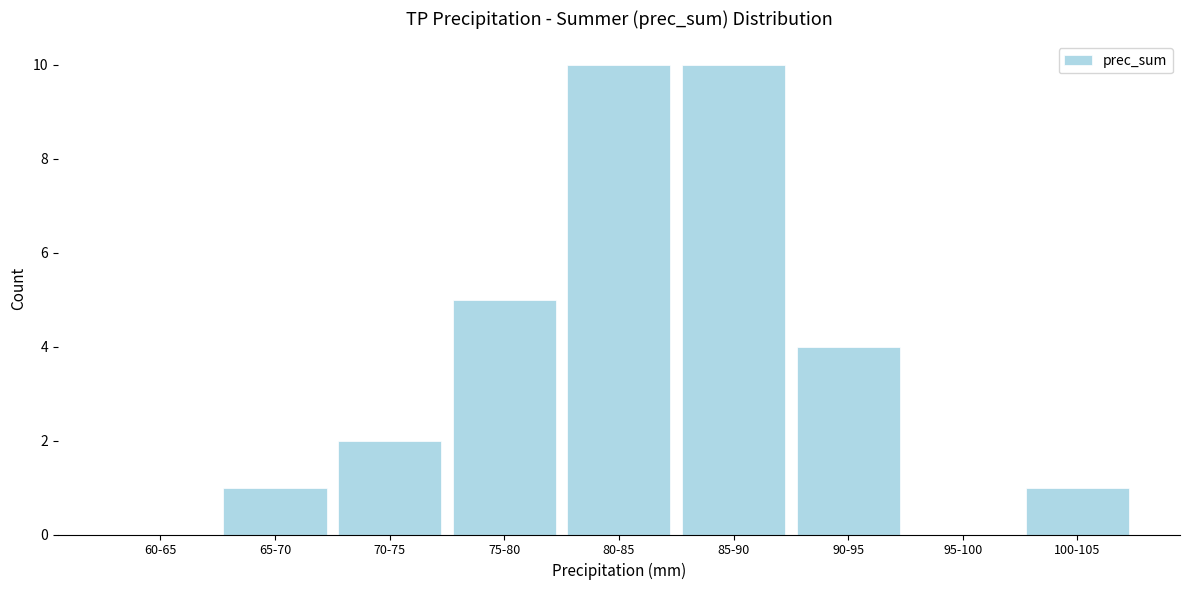

Reading left to right, list all the values displayed in this chart.

60-65=0	65-70=1	70-75=2	75-80=5	80-85=10	85-90=10	90-95=4	95-100=0	100-105=1